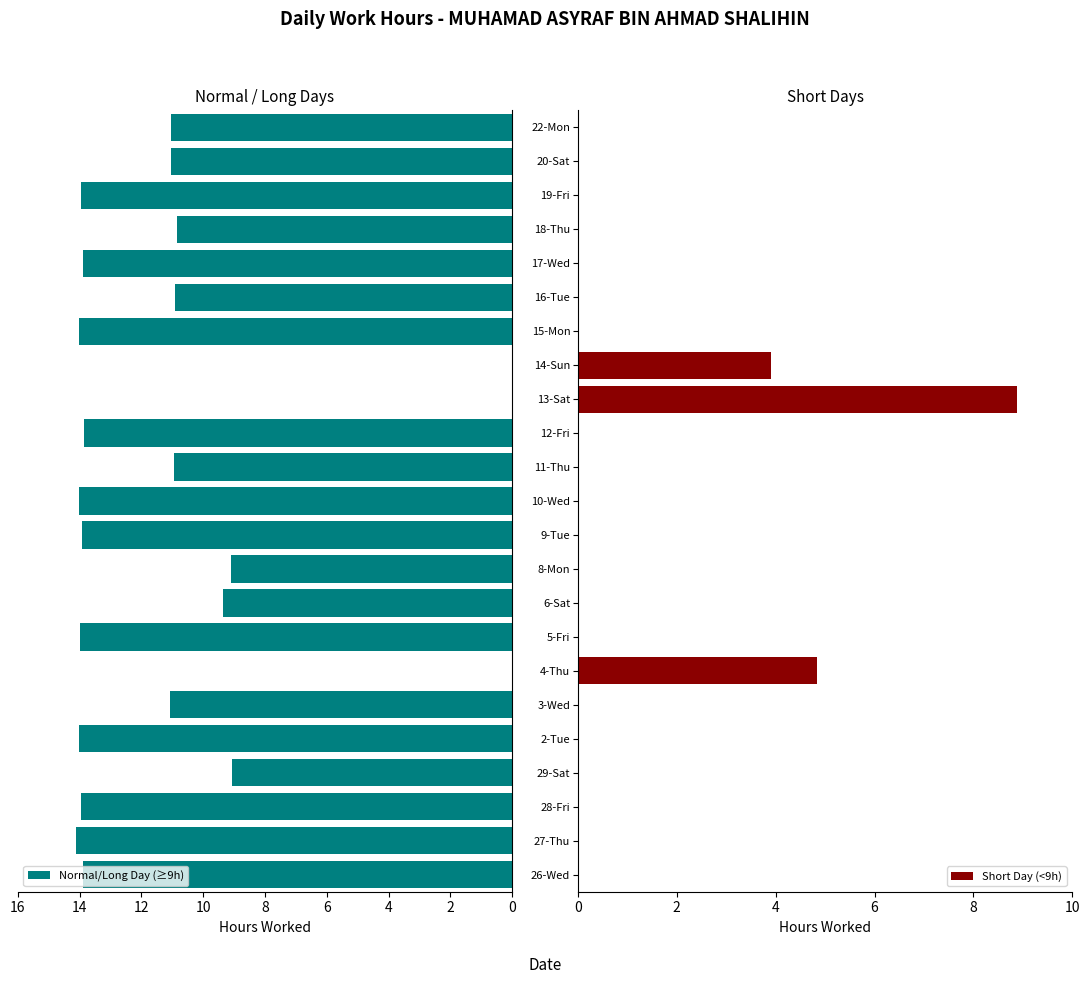

What is the difference between the maximum and second lowest values in the Normal/Long Day (≥9h) series?

14.1